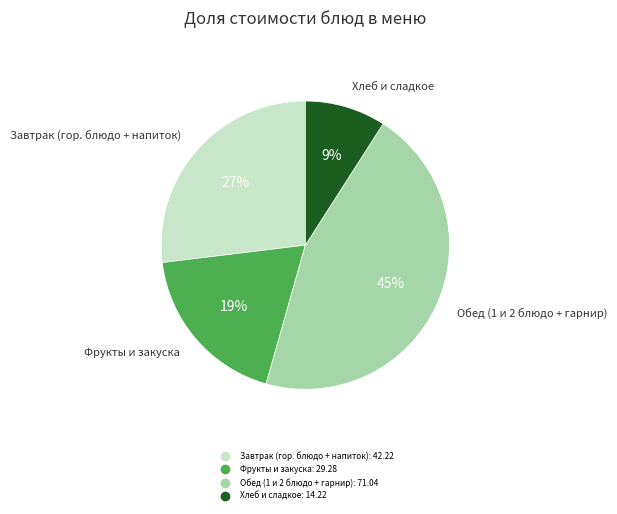

To the nearest percent, what is the average slice percentage?

25%